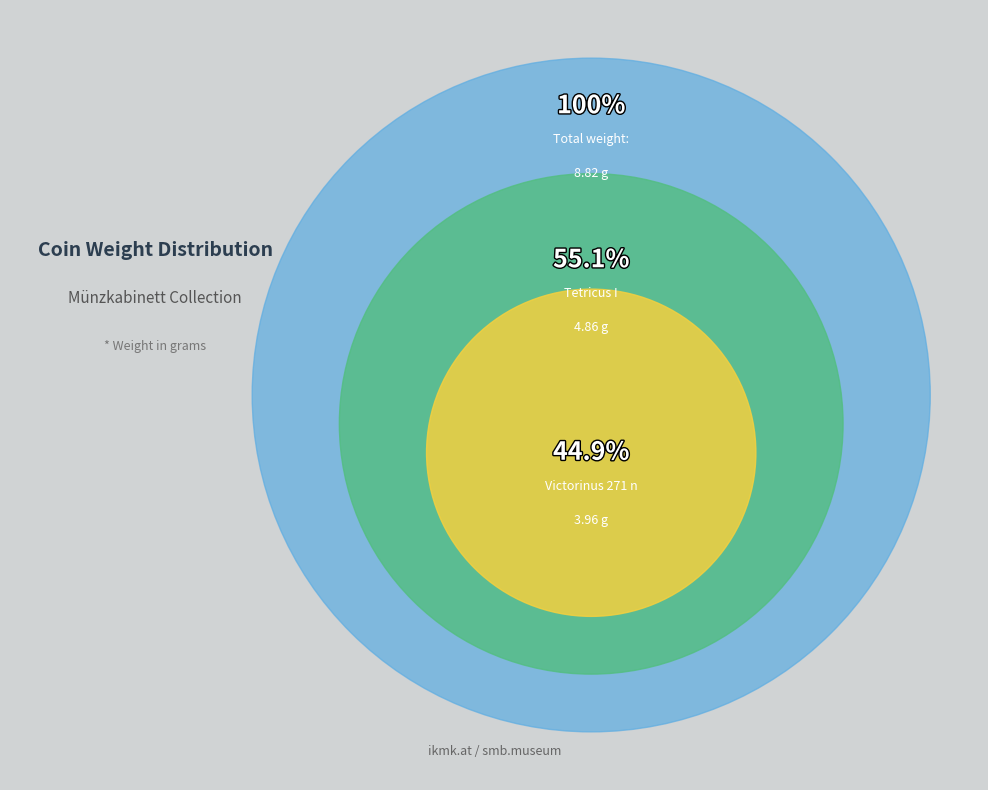

The Tetricus I. 271 n. Chr. slice represents 69% of the pie. True or false?

False